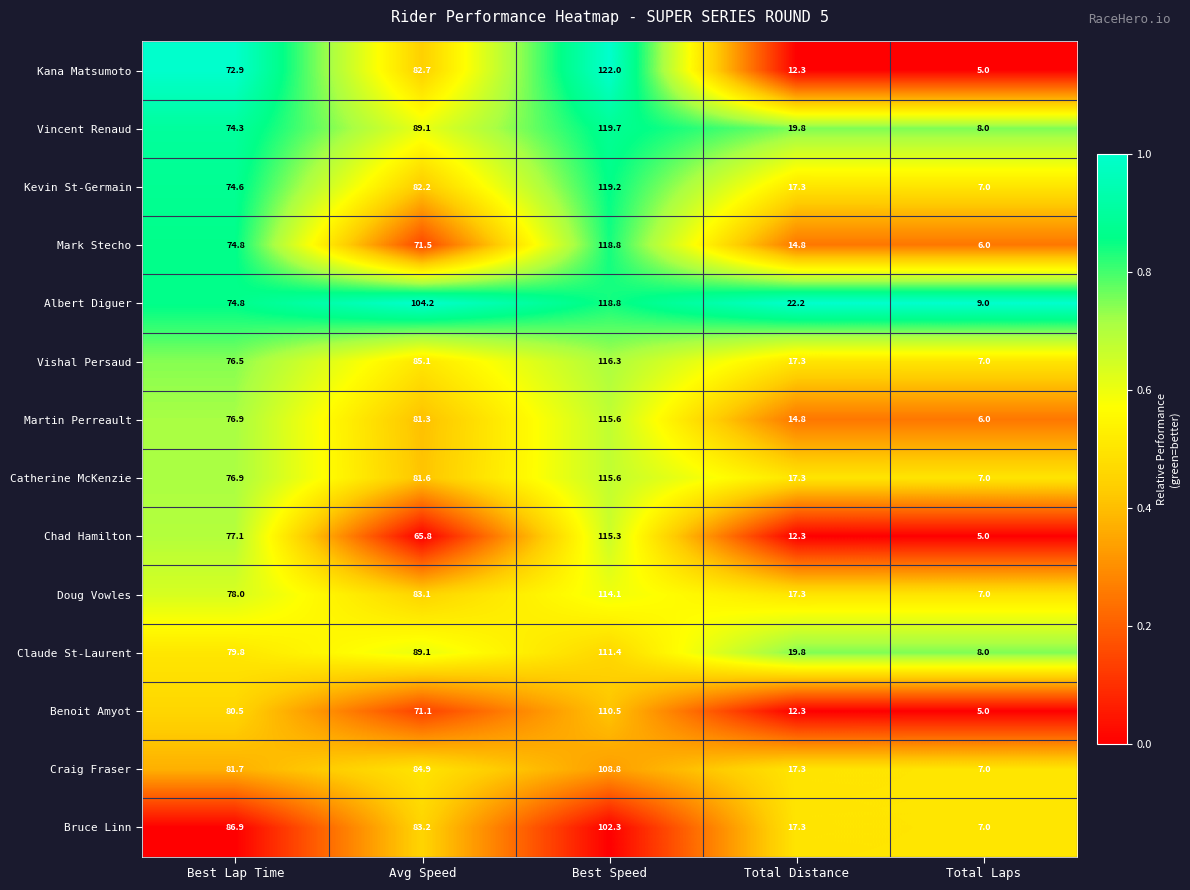

What is the maximum value for Chad Hamilton?

115.3